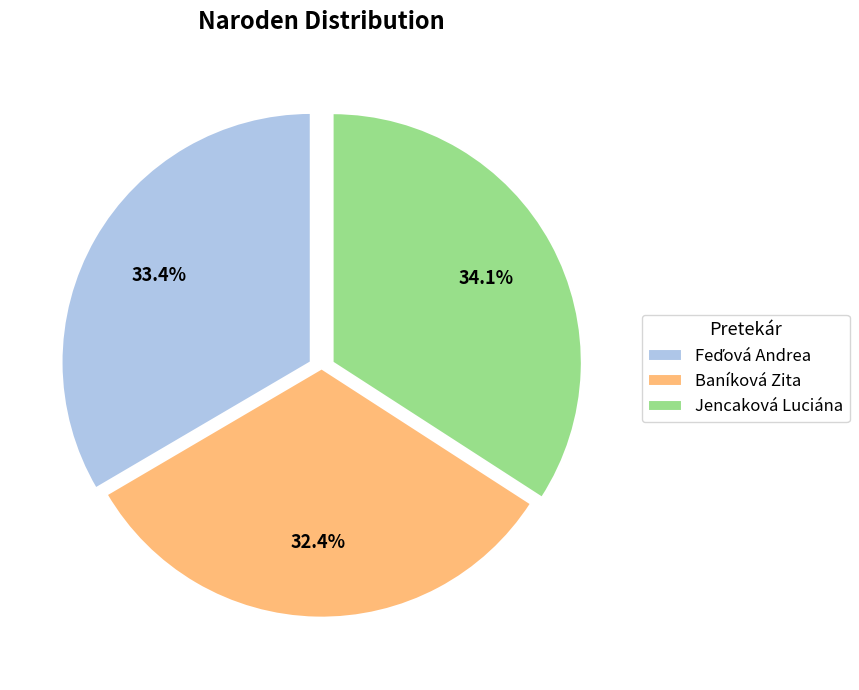

To the nearest percent, what is the difference between the Jencaková Luciána and Baníková Zita slice percentages?

2%